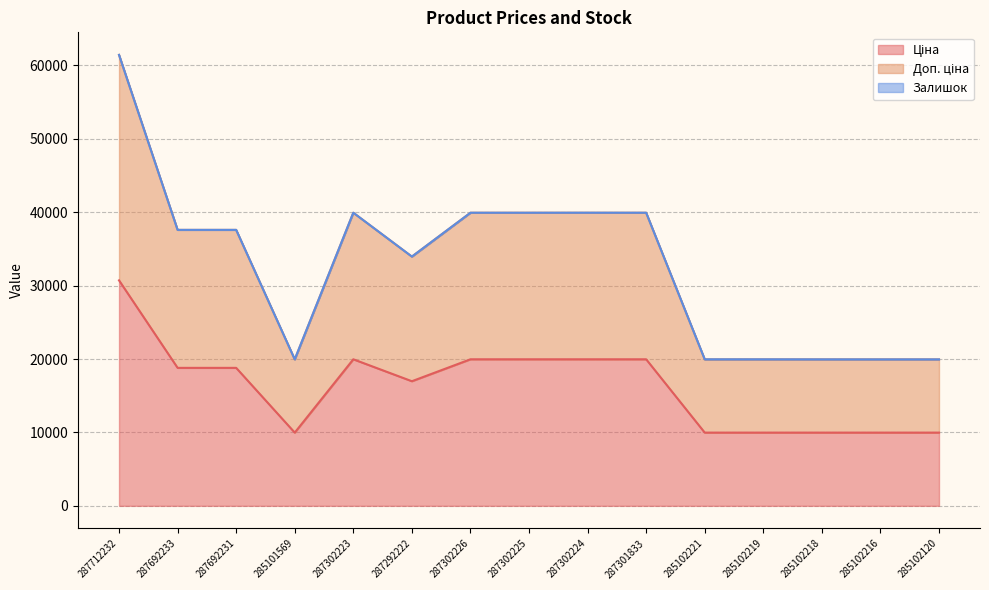

What is the label of the 6th point from the right?

287301833